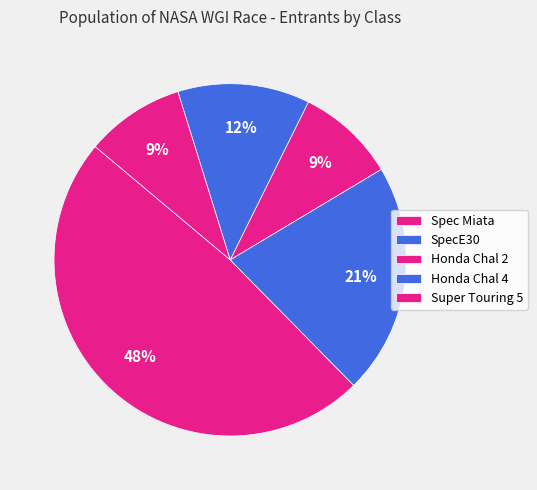

What is the largest slice in the pie chart?

Spec Miata